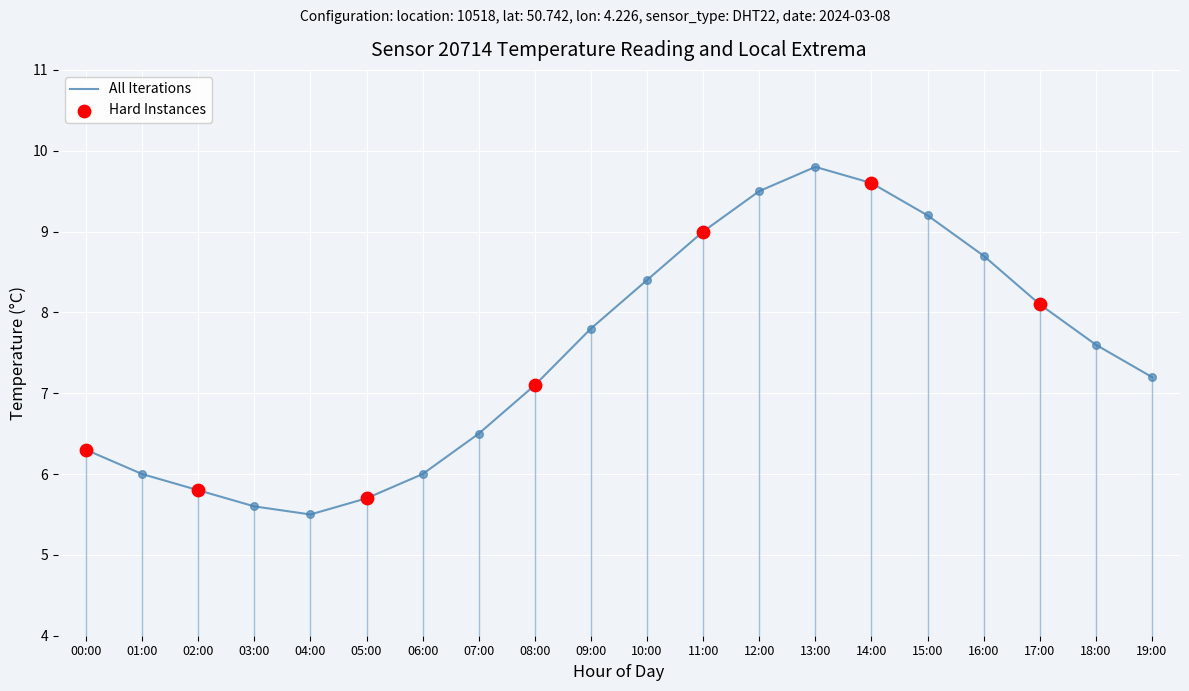

Approximately how many times larger is the value at 08:00 compared to 05:00?

1.2